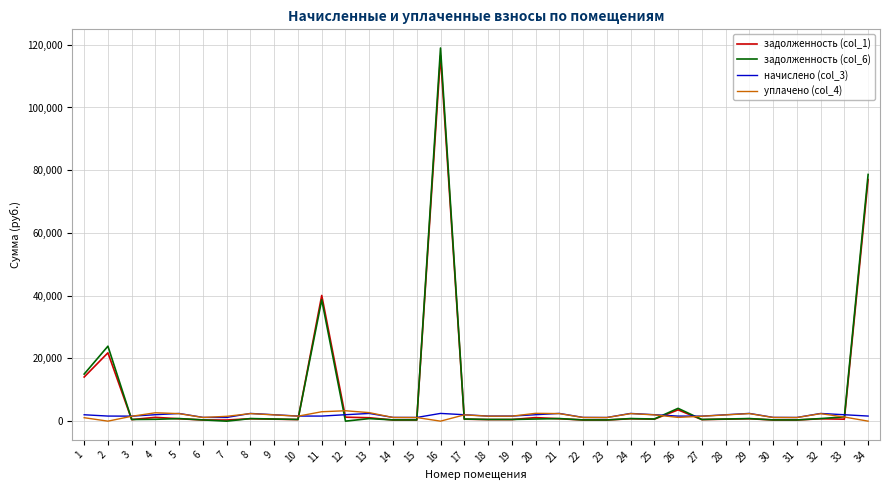

Read the уплачено (col_4) value at 21.

2406.0